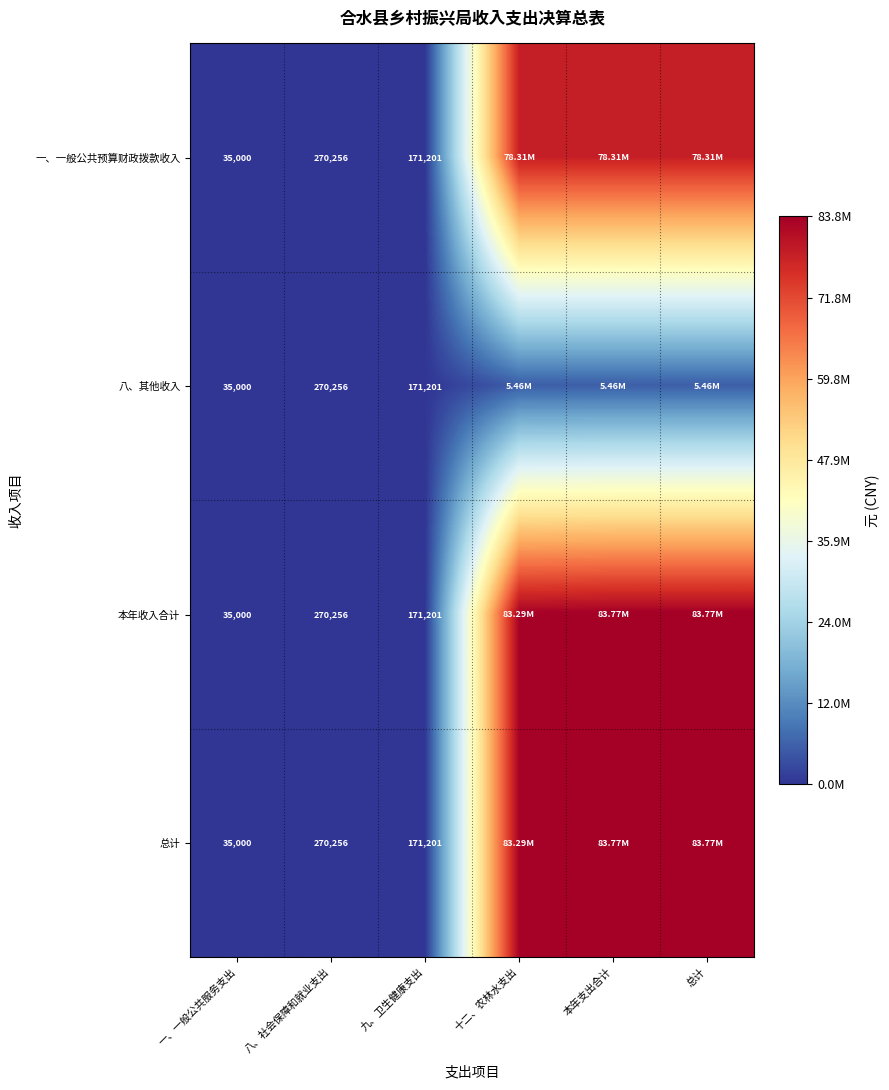

At which label does 本年收入合计 first exceed 83294300?

十二、农林水支出